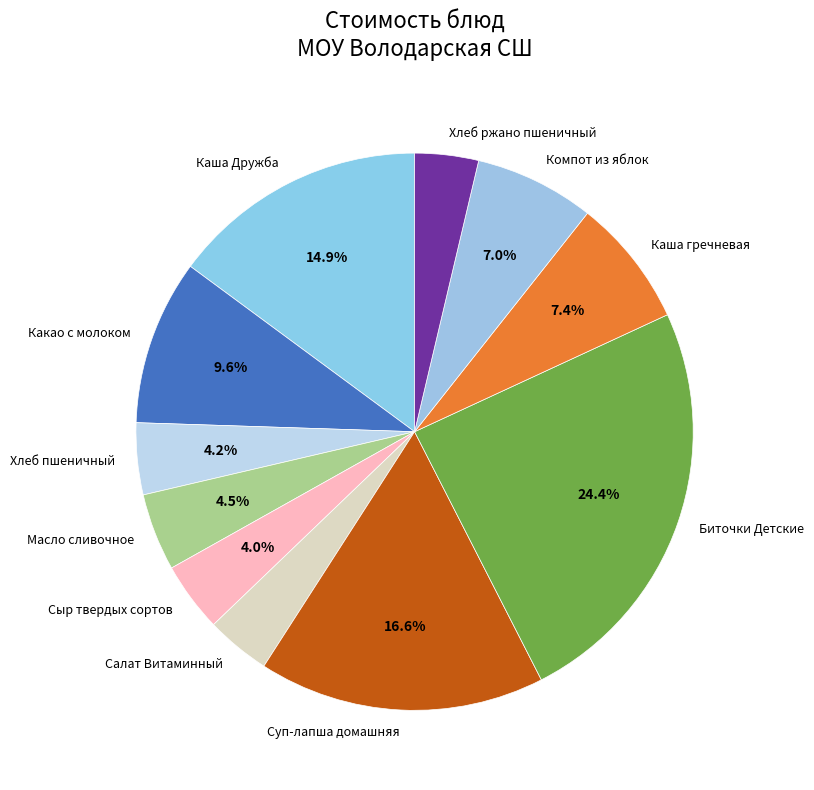

Is Хлеб ржано пшеничный the majority of the pie?

No